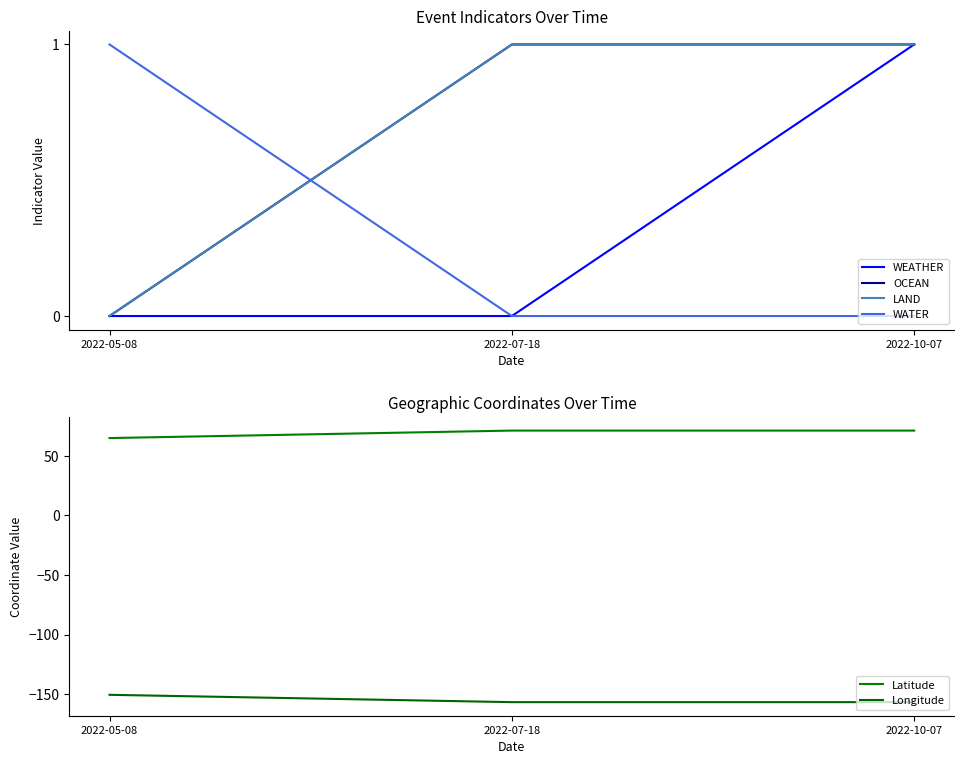

List the labels in order of Latitude value, largest first.

2022-07-18, 2022-10-07, 2022-05-08